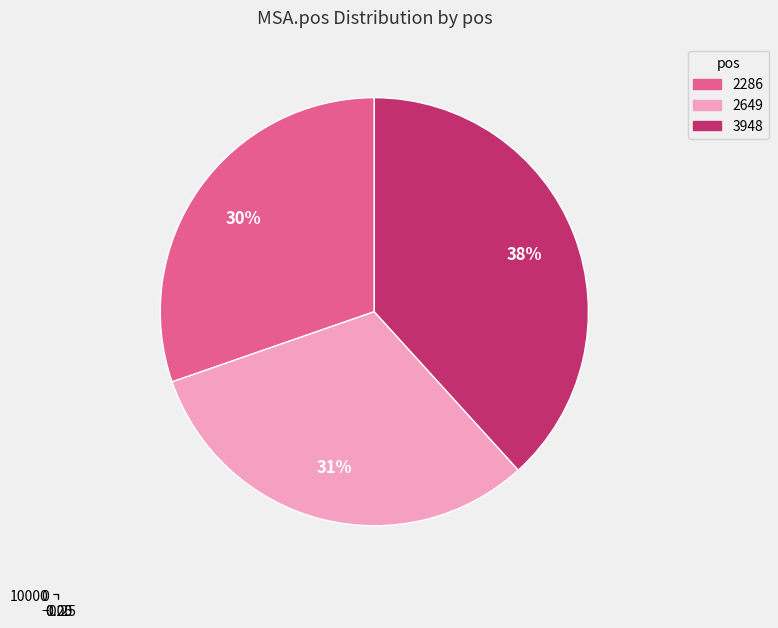

Rank the categories by value from lowest to highest.

2286, 2649, 3948